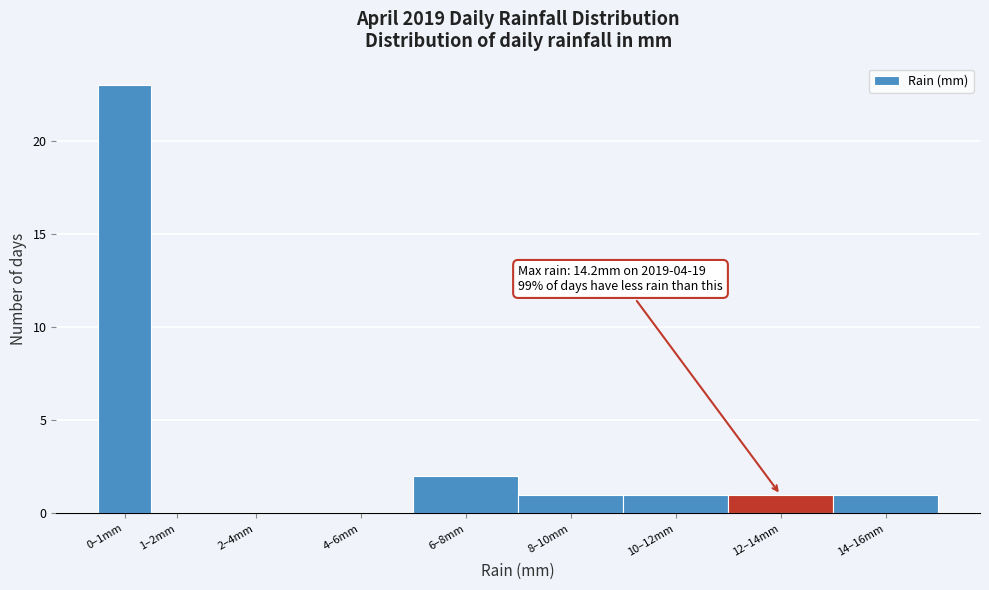

Reading right to left, transcribe all the data shown in this chart.

14–16mm=1	12–14mm=1	10–12mm=1	8–10mm=1	6–8mm=2	4–6mm=0	2–4mm=0	1–2mm=0	0–1mm=23